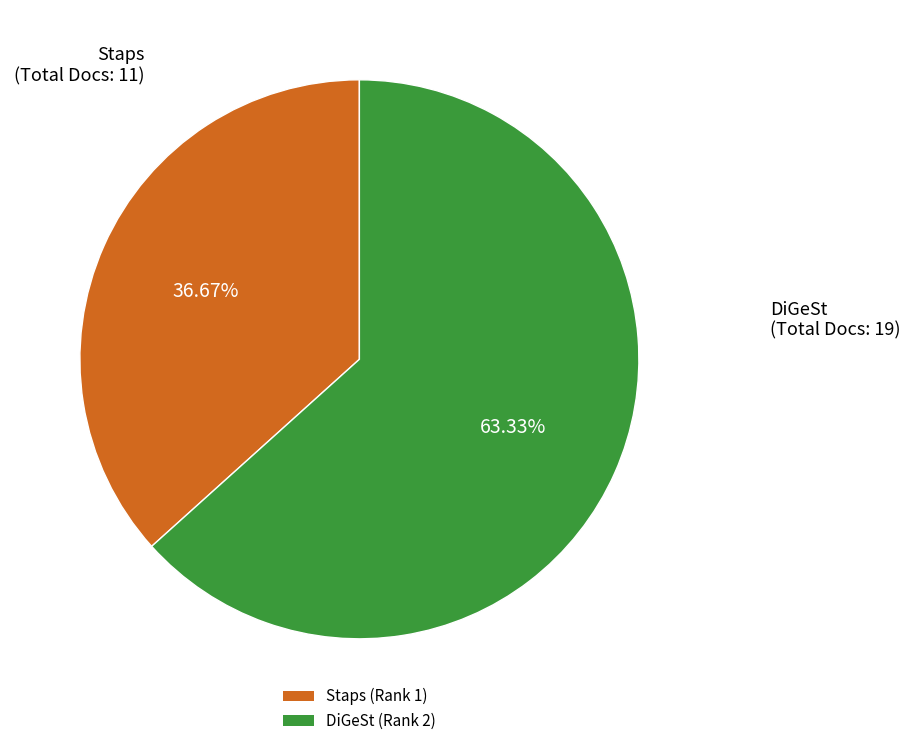

Which category accounts for the majority?

DiGeSt (Rank 2)